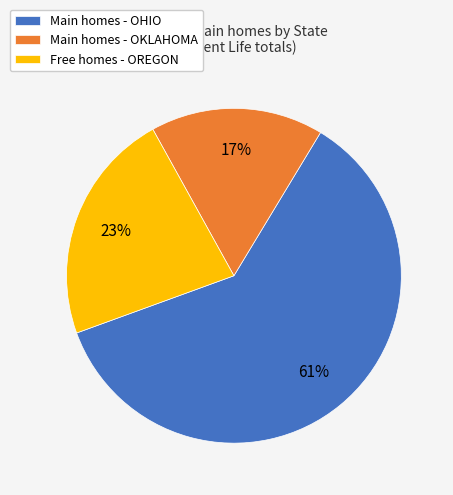

Which category has the biggest portion of the pie?

Main homes - OHIO